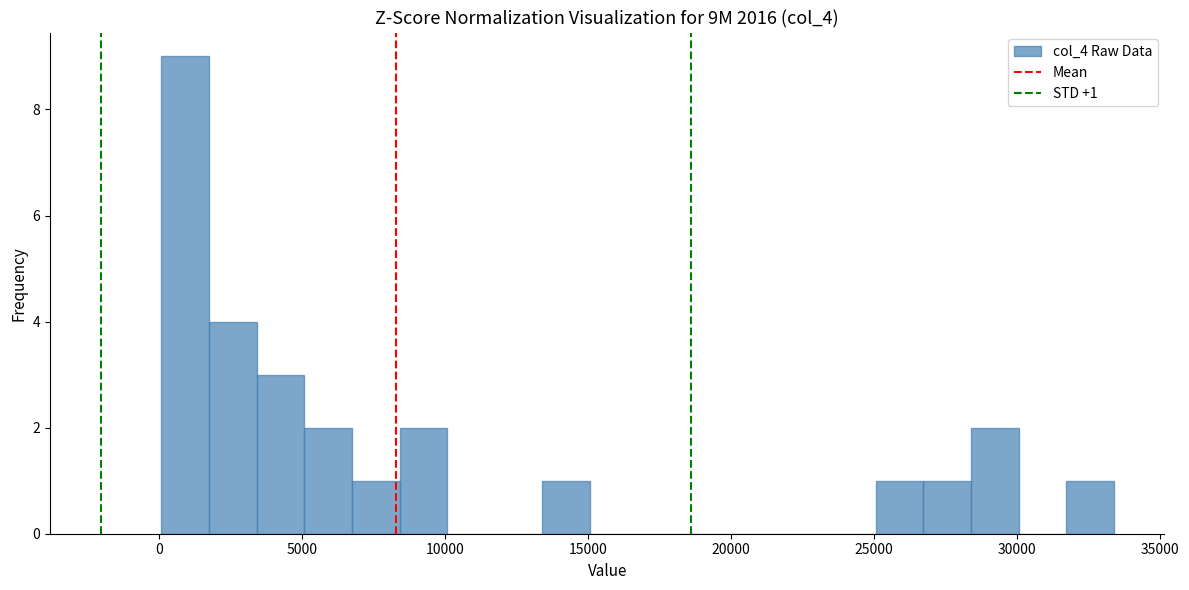

Read against the x-axis, roughly where is the centre of the tallest bar?

1000